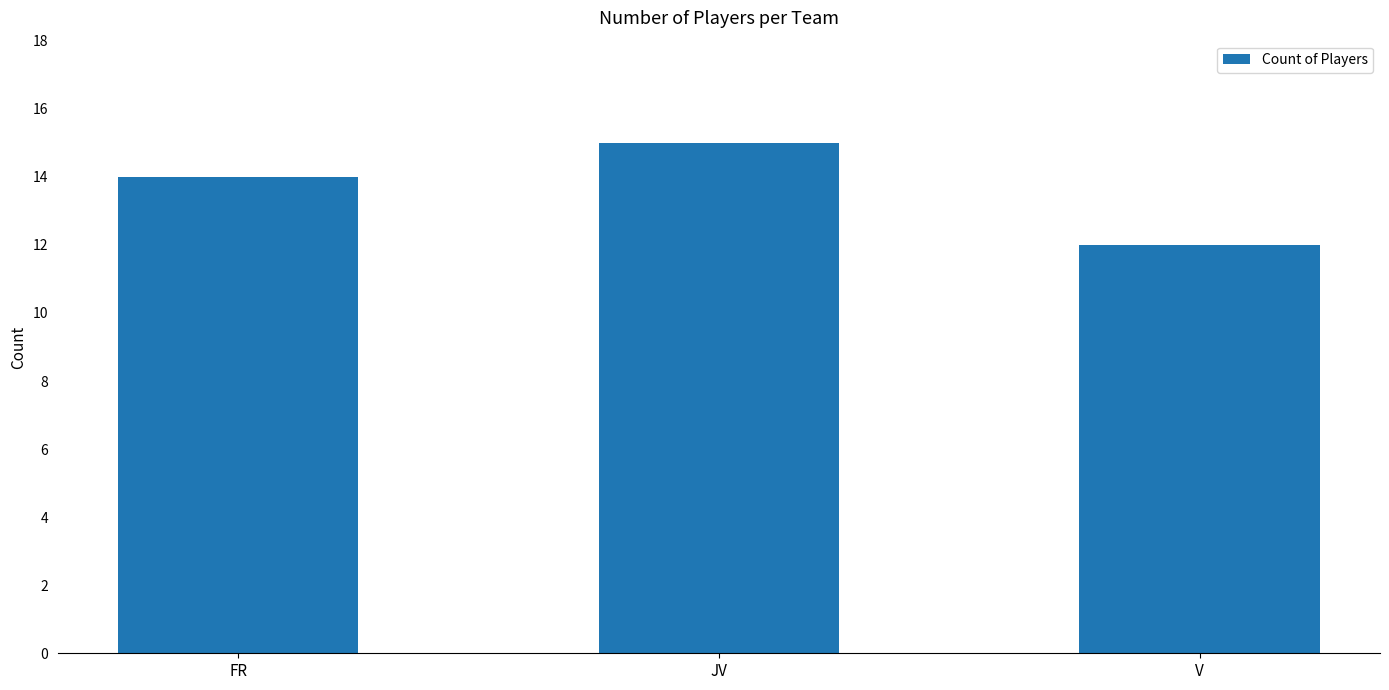

How many categories are shown in the chart?

3